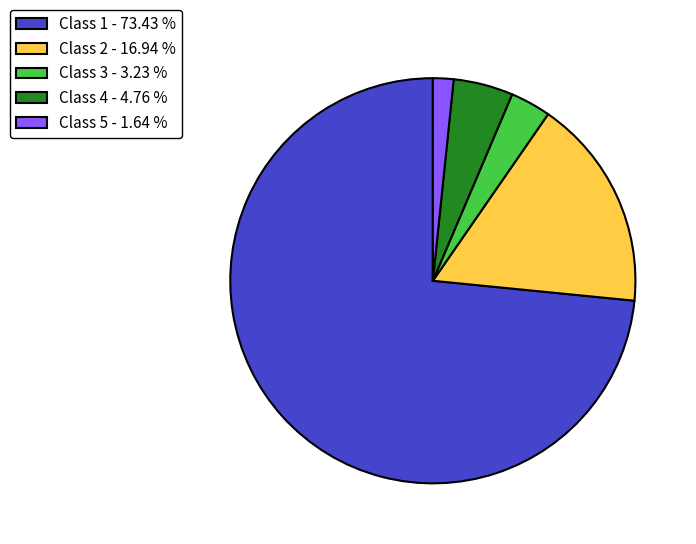

Which has a higher value, Class 5 or Class 4?

Class 4